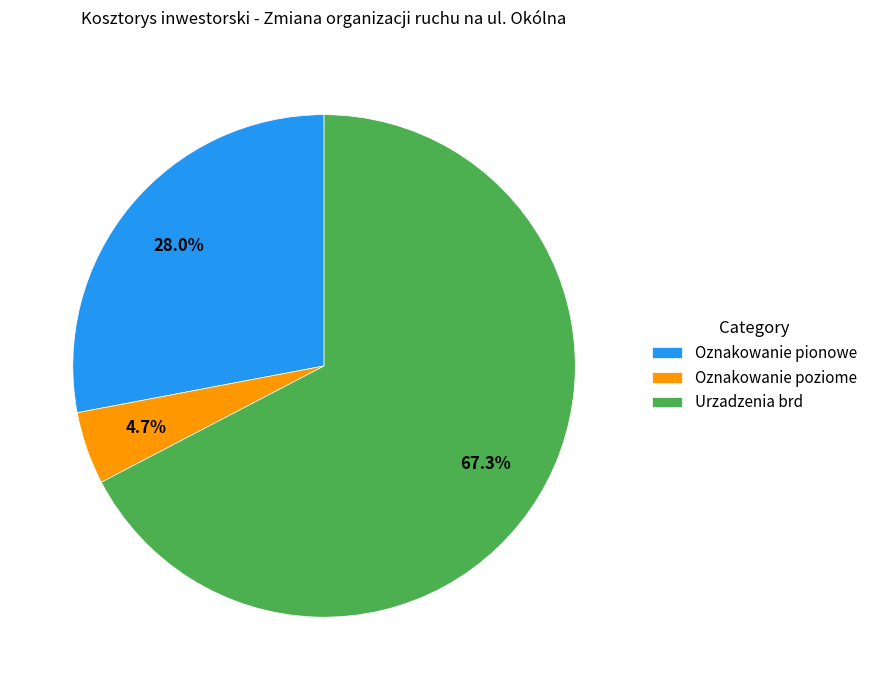

How many slices are in this pie chart?

3